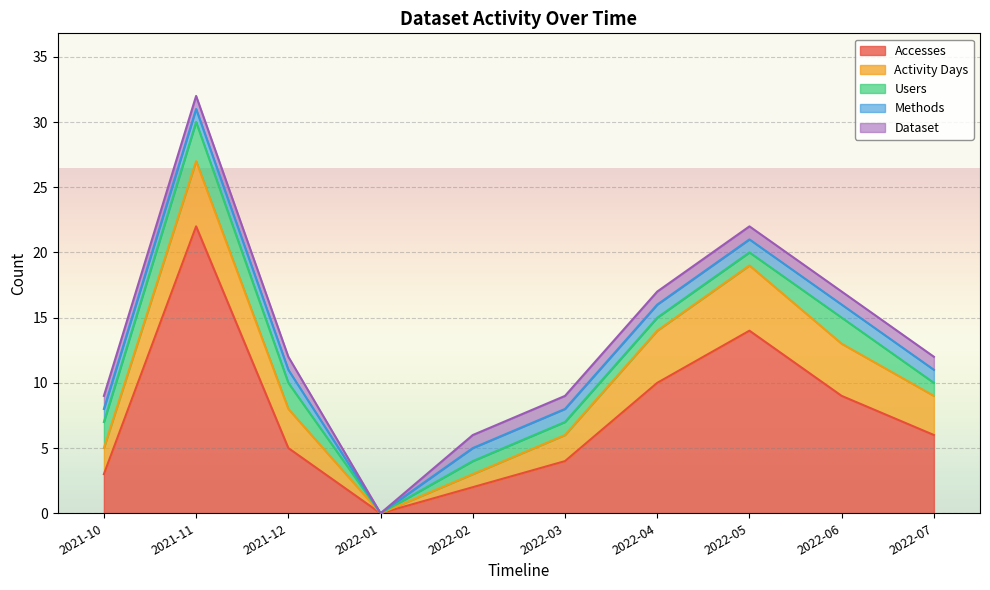

At which category is the sum across all series the highest?

2021-11